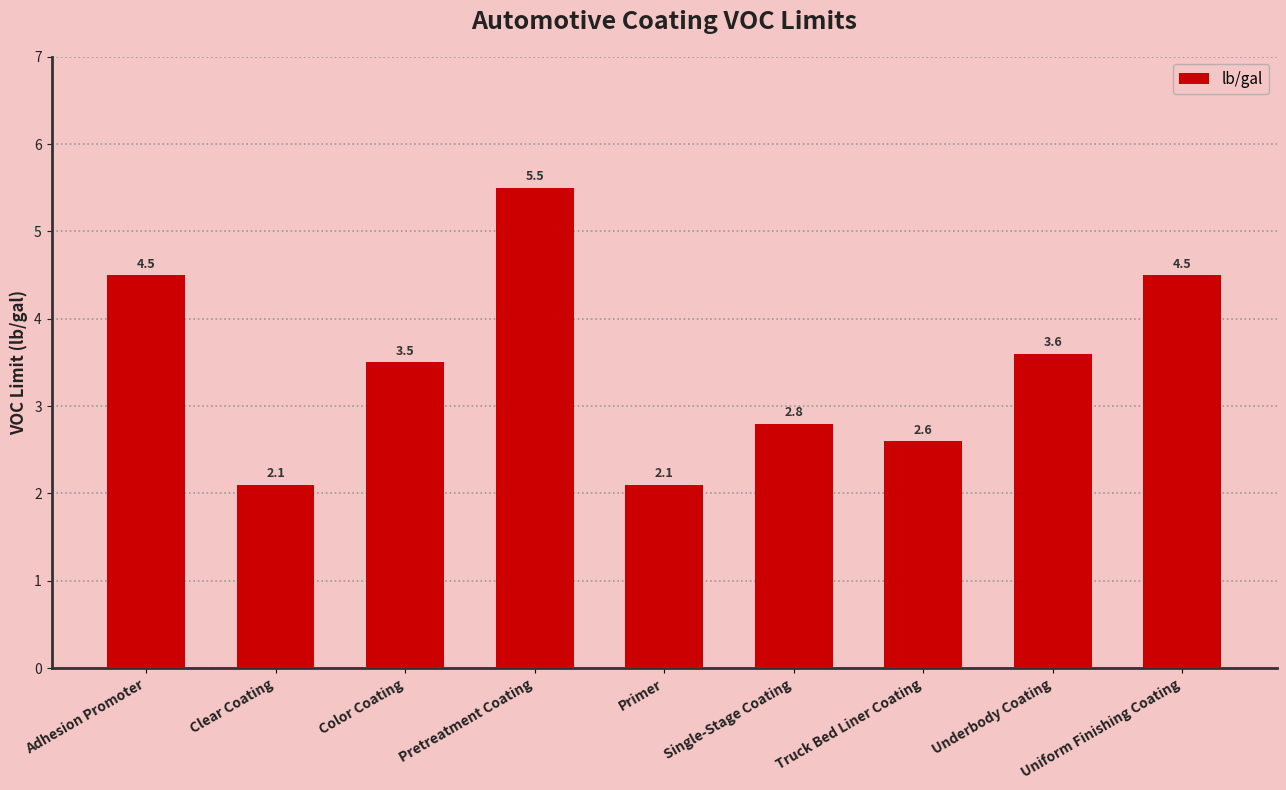

Reading left to right, list all the values displayed in this chart.

Adhesion Promoter=4.5	Clear Coating=2.1	Color Coating=3.5	Pretreatment Coating=5.5	Primer=2.1	Single-Stage Coating=2.8	Truck Bed Liner Coating=2.6	Underbody Coating=3.6	Uniform Finishing Coating=4.5